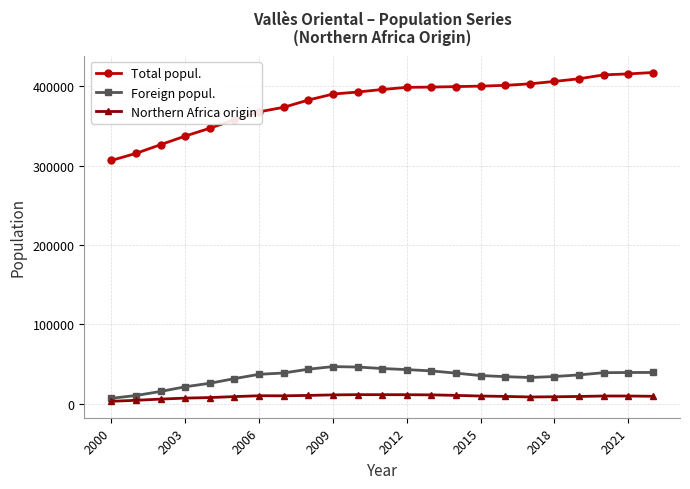

Which series has the largest range (max minus min)?

Total popul.